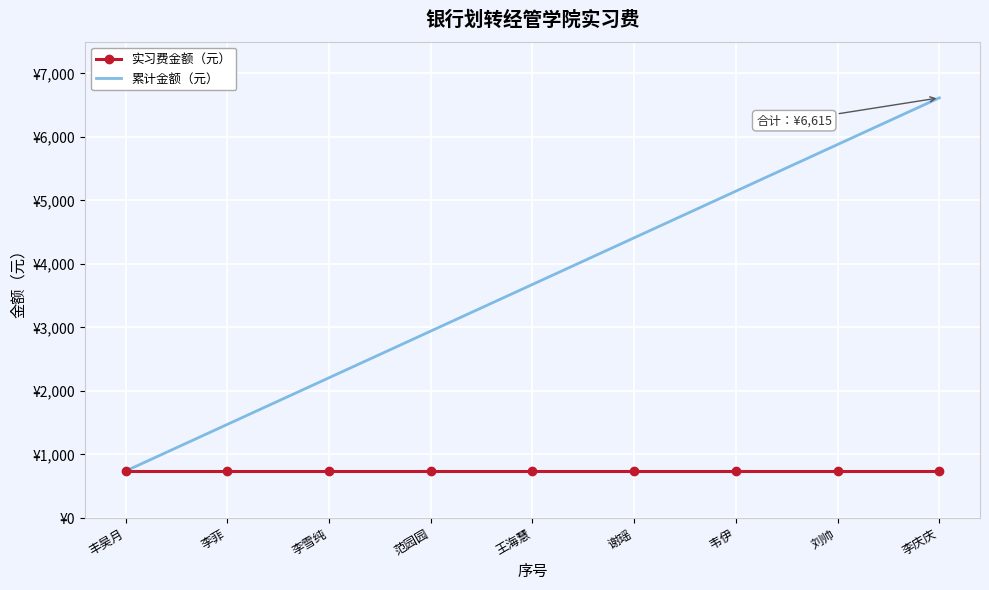

The 累计金额（元） series shows 735 at 丰昊月. True or false?

True